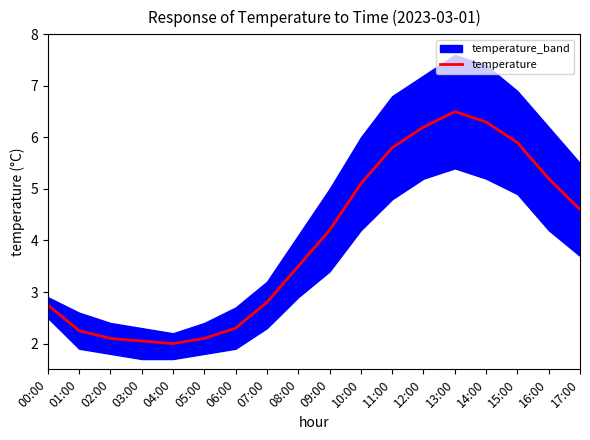

List the labels in order of value, smallest first.

04:00, 03:00, 02:00, 05:00, 01:00, 06:00, 00:00, 07:00, 08:00, 09:00, 17:00, 10:00, 16:00, 11:00, 15:00, 12:00, 14:00, 13:00